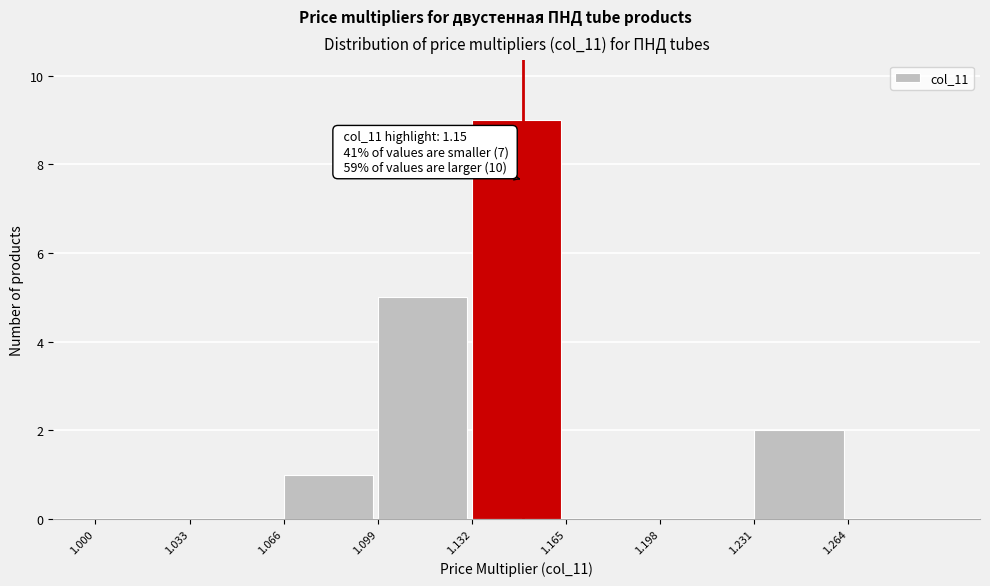

Which range on the x-axis has the tallest bar?

1.132 to 1.165